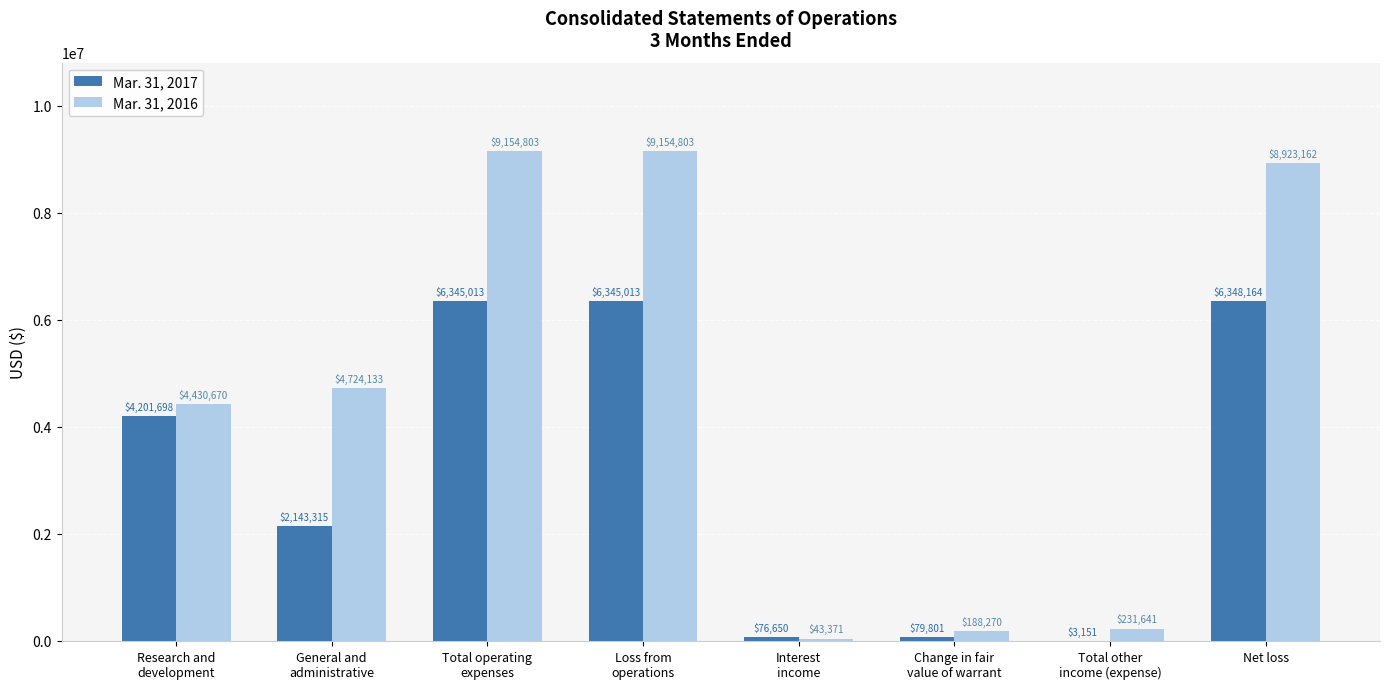

Which series has the largest total across all categories?

Mar. 31, 2016